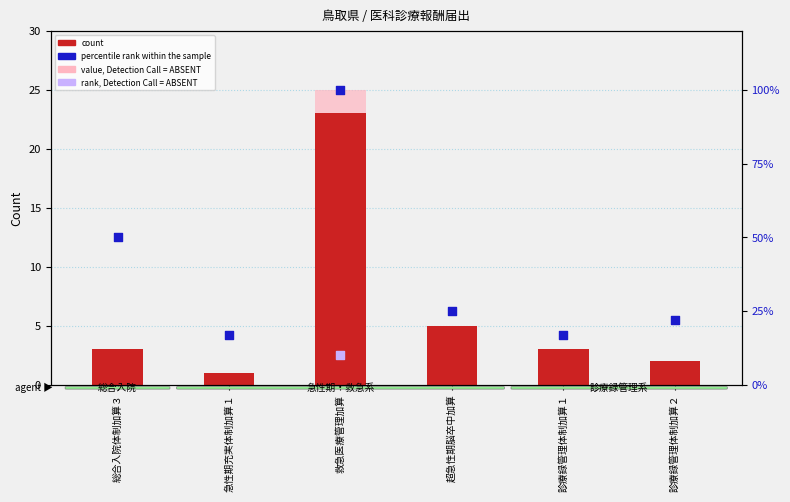

Is the value of percentile rank within the sample at 総合入院体制加算３ greater than the value of count at 救急医療管理加算?

Yes